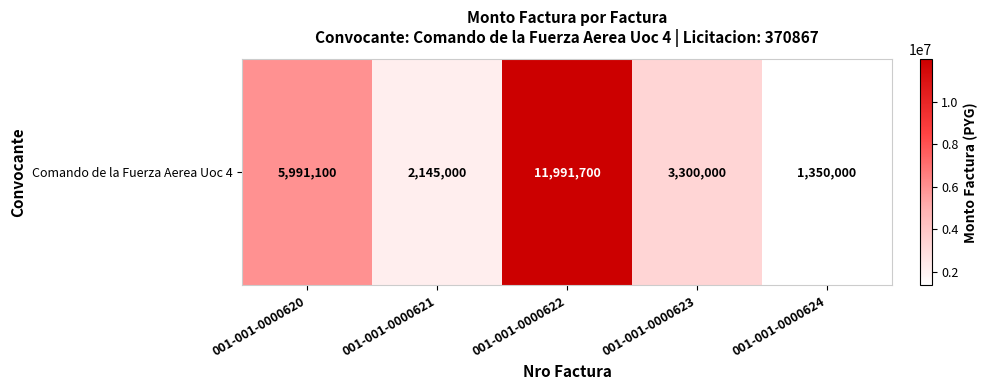

Rank the categories by value from highest to lowest.

001-001-0000622, 001-001-0000620, 001-001-0000623, 001-001-0000621, 001-001-0000624